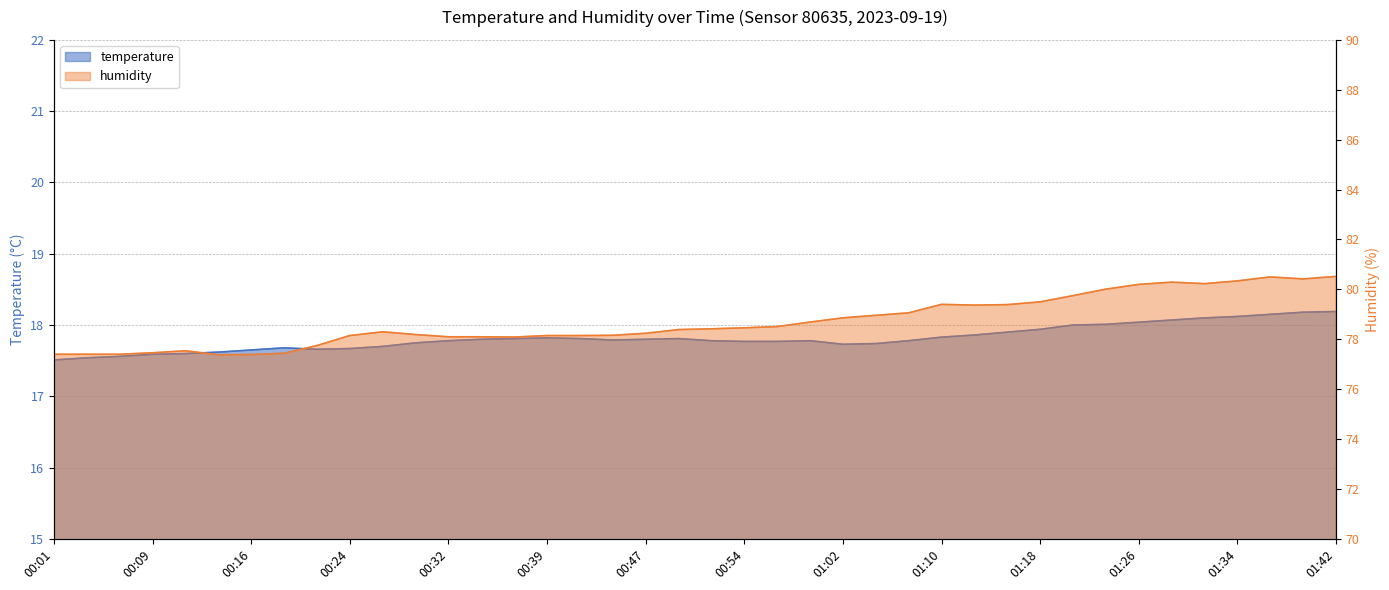

Which category has the highest value across all series?

01:42